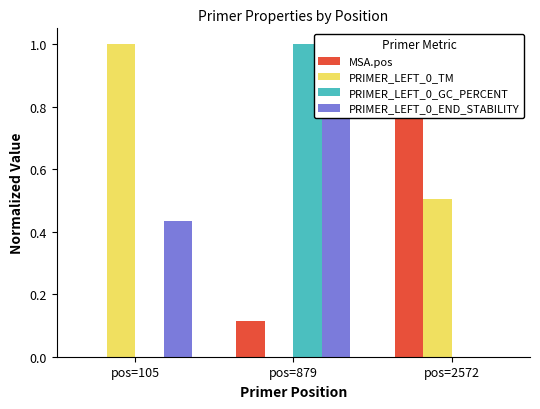

Reading left to right, transcribe all the data shown in this chart.

MSA.pos: pos=105=0.0	pos=879=0.1	pos=2572=1.0
PRIMER_LEFT_0_TM: pos=105=1.0	pos=879=0.0	pos=2572=0.5
PRIMER_LEFT_0_GC_PERCENT: pos=105=0.0	pos=879=1.0	pos=2572=0.0
PRIMER_LEFT_0_END_STABILITY: pos=105=0.4	pos=879=1.0	pos=2572=0.0